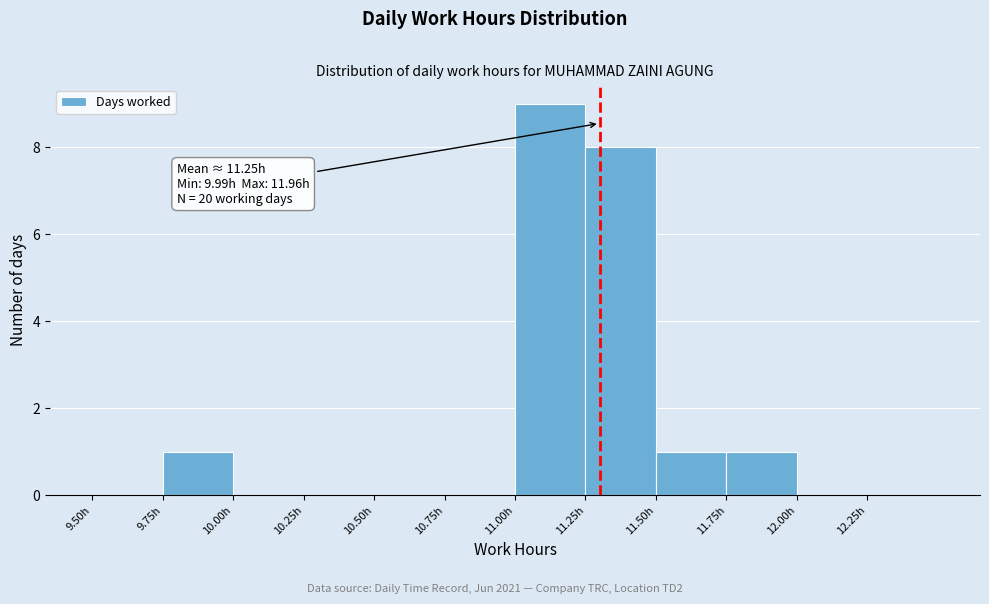

Over which range of the x-axis is the bar tallest?

11.00 to 11.25